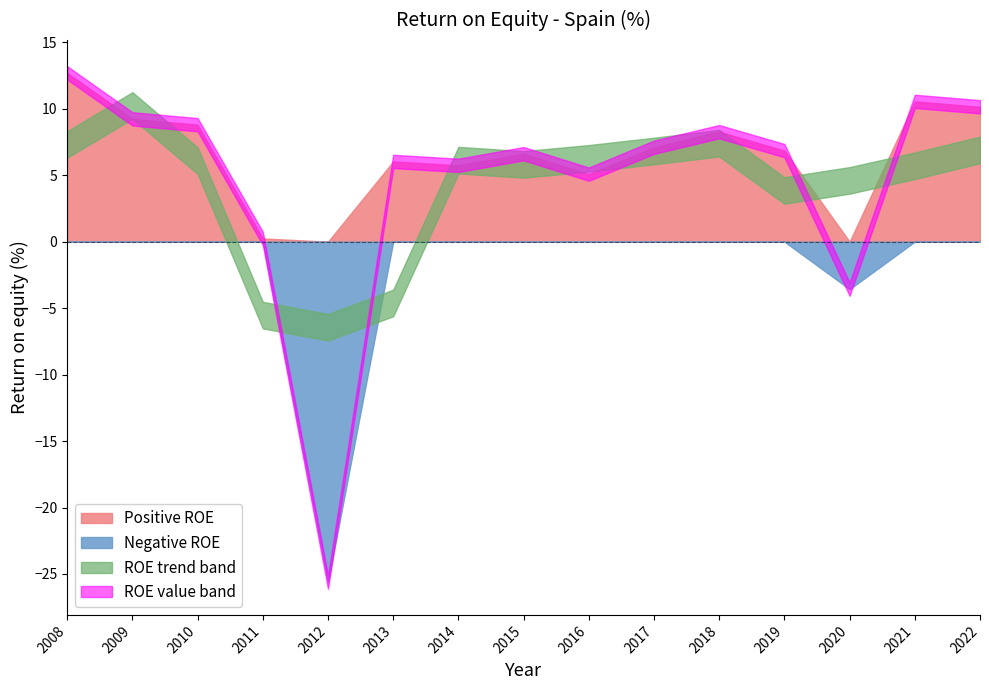

Where is the first local minimum for Positive ROE?

2012